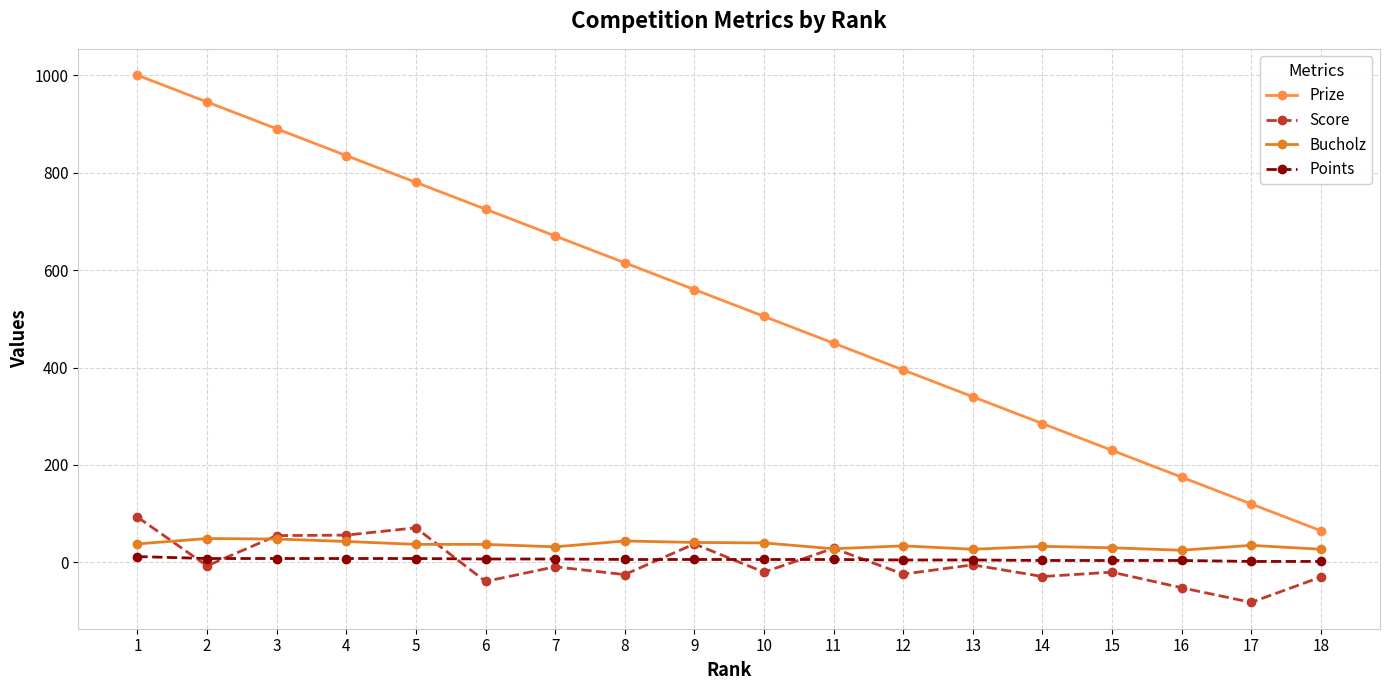

Which category has the lowest value across all series?

17